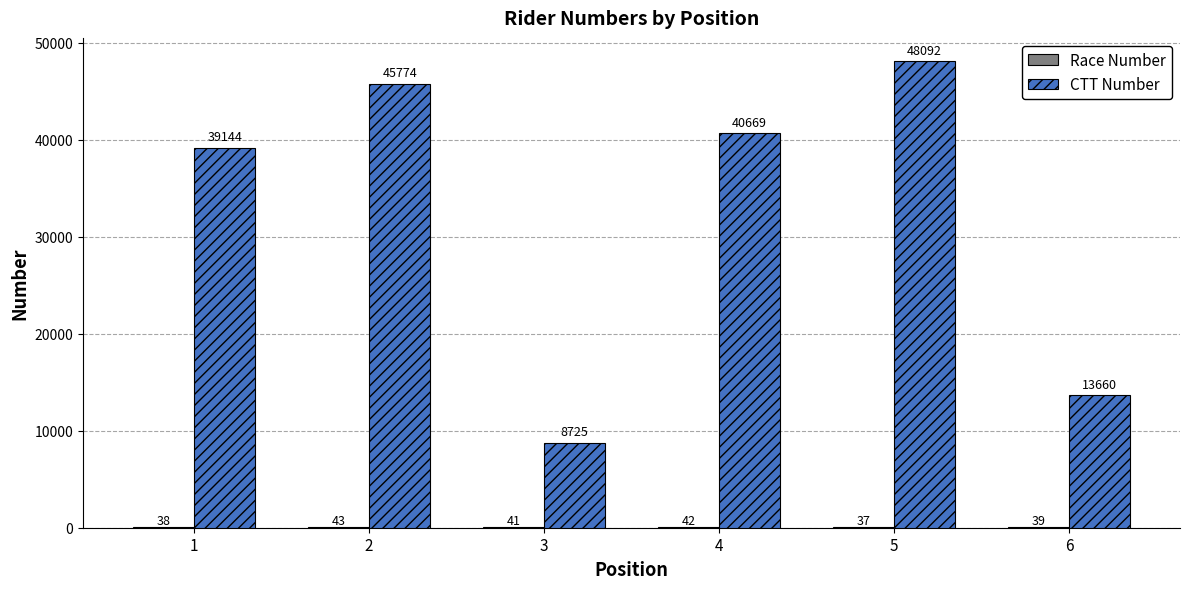

How many groups of bars are there?

6